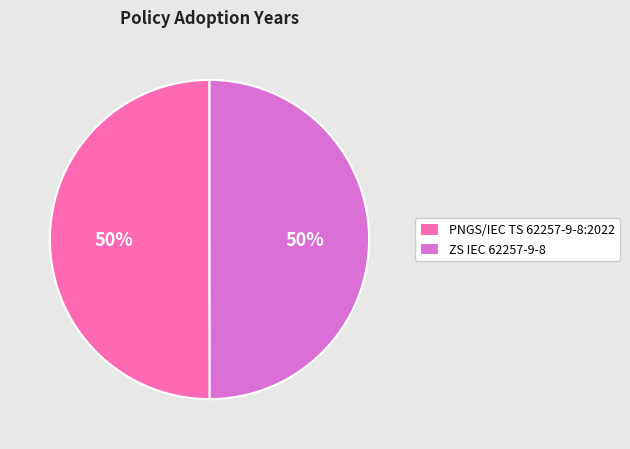

To the nearest percent, what is the average slice percentage?

50%